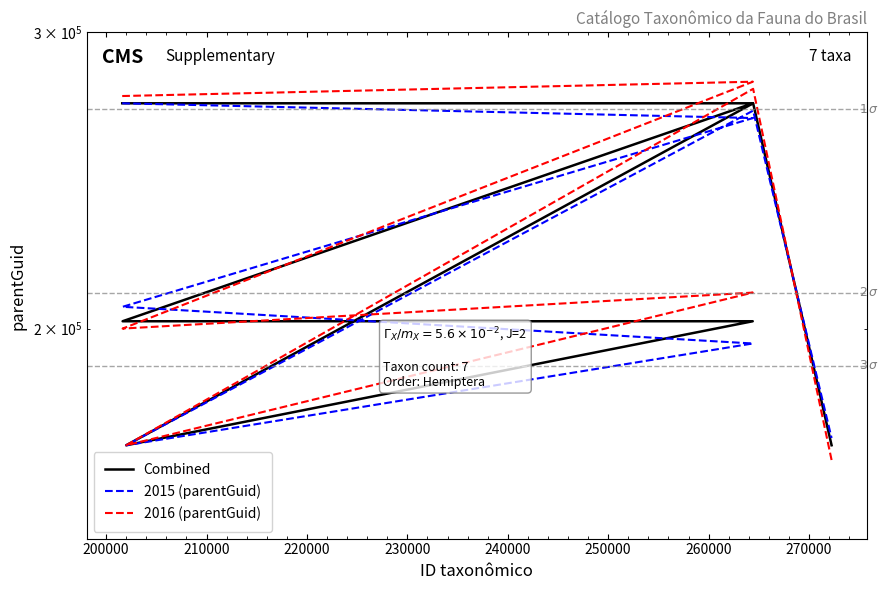

Reading left to right, list all the values displayed in this chart.

Combined: 272248.0	272250.0	201997.0	201997.0	170446.0	272250.0	170446.0
2015 (parentGuid): 272248.0	266805.0	206036.9	195937.1	170446.0	269527.5	172150.5
2016 (parentGuid): 274970.5	280417.5	199977.0	210076.9	170446.0	277695.0	167037.1